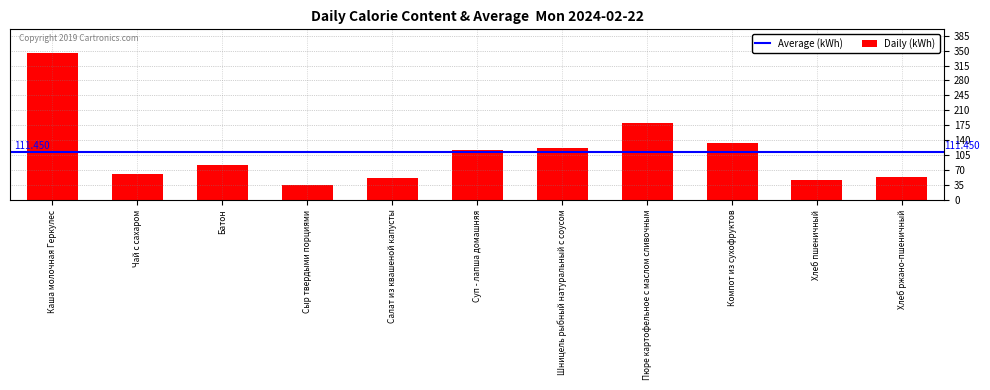

Which has a higher value, Пюре картофельное с маслом сливочным or Каша молочная Геркулес?

Каша молочная Геркулес